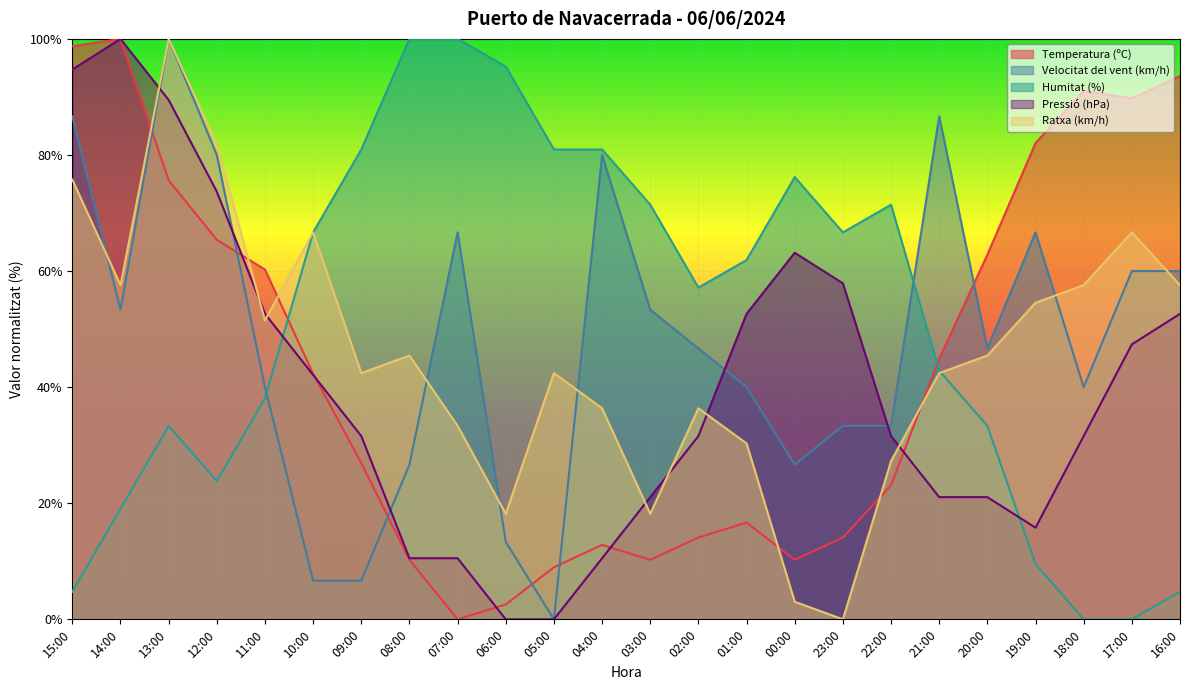

Which series has the largest total across all categories?

Humitat (%)